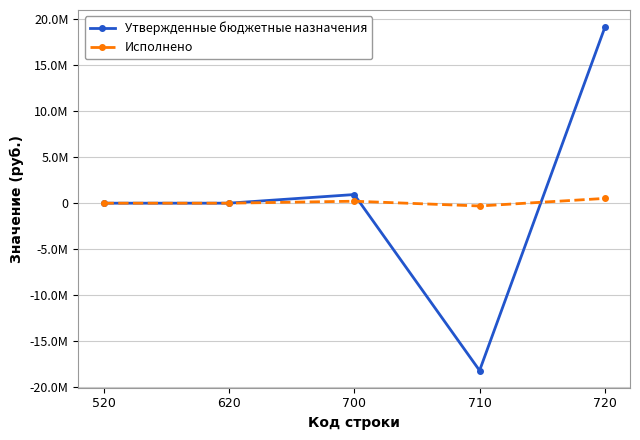

What are all the series names shown in the legend?

Утвержденные бюджетные назначения, Исполнено